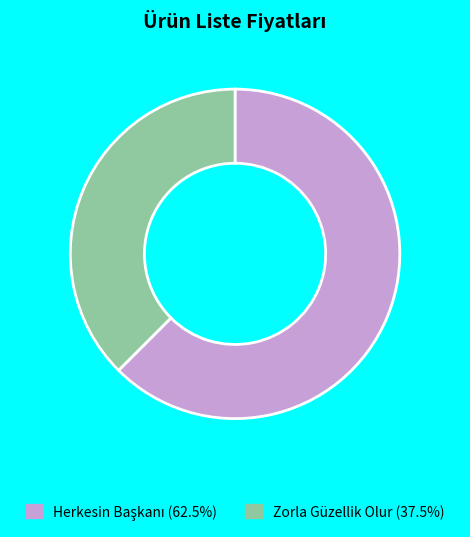

Which slice is the smallest?

Zorla Güzellik Olur